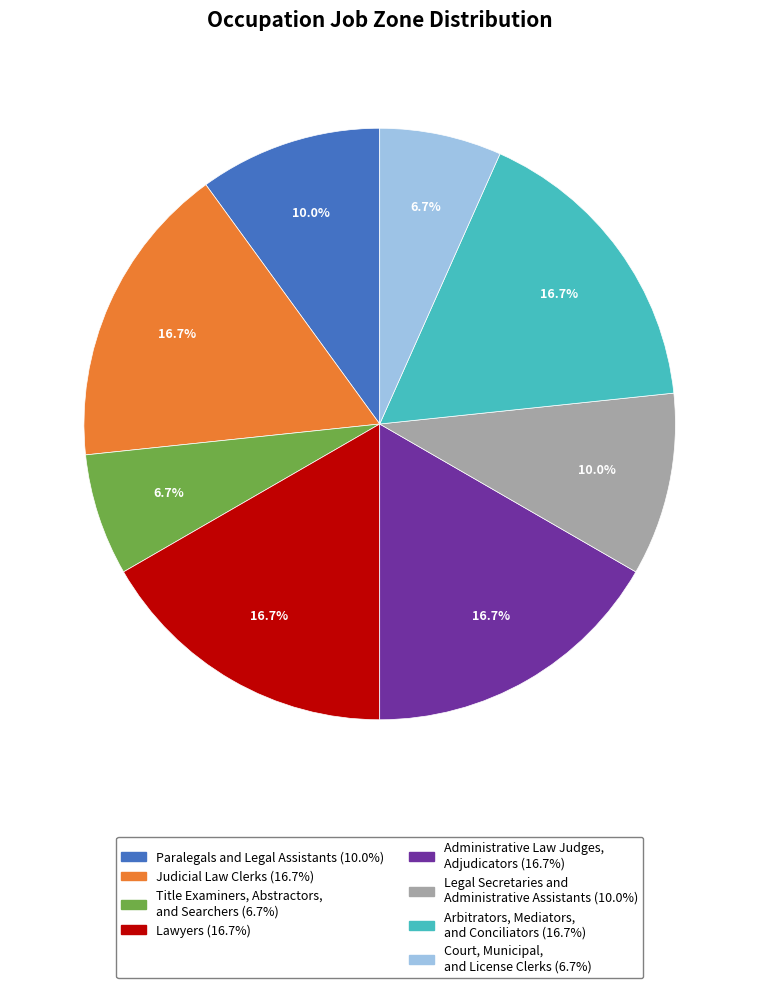

To the nearest percent, what is the difference between the largest and smallest slice percentages?

10%